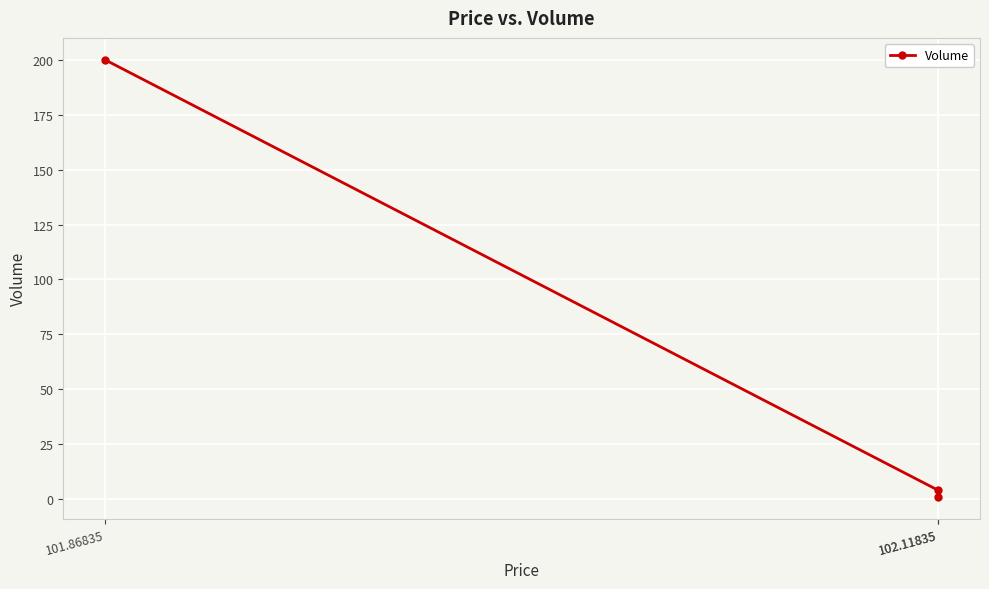

Which category has the lowest value across all series?

102.11835